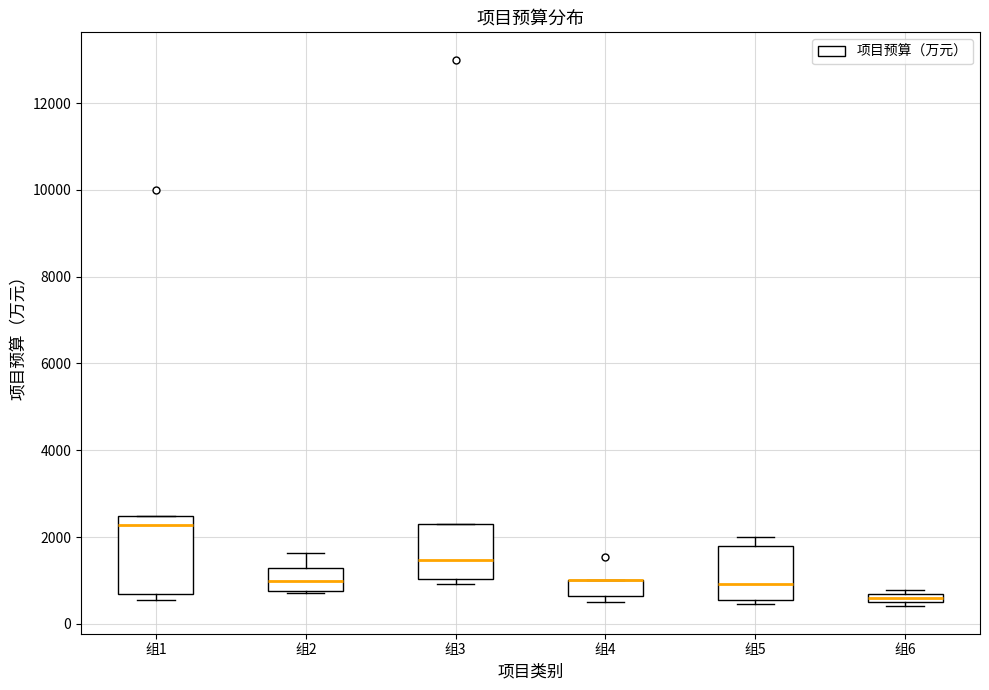

Which box is the tallest, from its lower edge to its upper edge?

组1